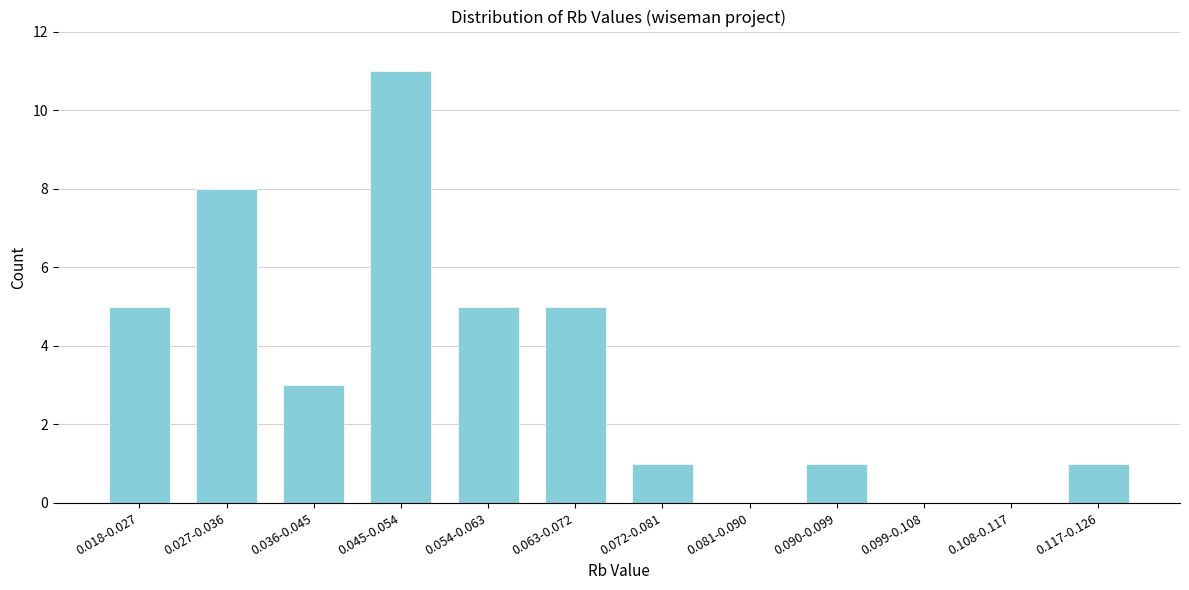

Reading left to right, list all the values displayed in this chart.

0.018-0.027=5	0.027-0.036=8	0.036-0.045=3	0.045-0.054=11	0.054-0.063=5	0.063-0.072=5	0.072-0.081=1	0.081-0.090=0	0.090-0.099=1	0.099-0.108=0	0.108-0.117=0	0.117-0.126=1